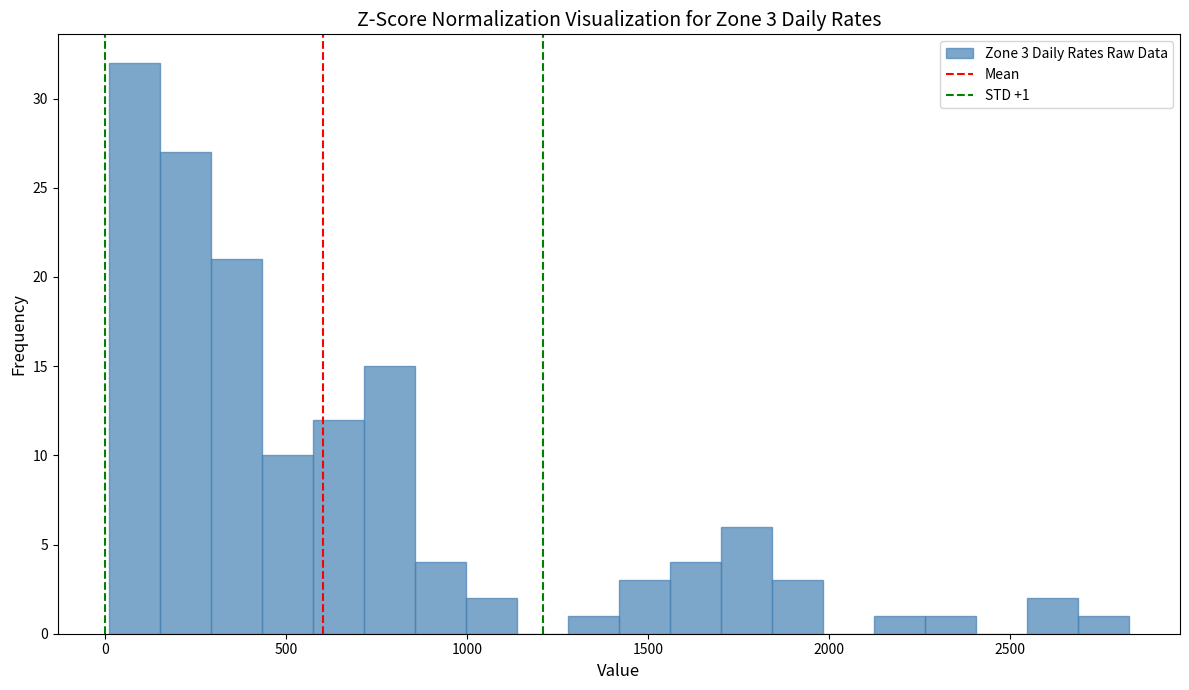

Around what value on the x-axis is the tallest bar? Give the approximate position of its centre, as read against the axis.

100